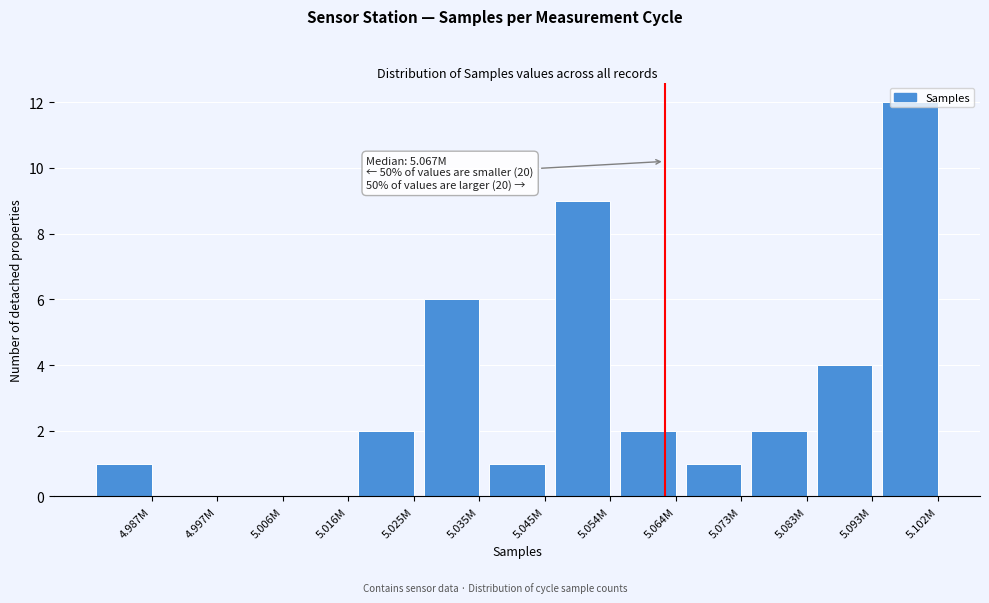

What is the sum of the values at 5.006M and 5.102M?

12